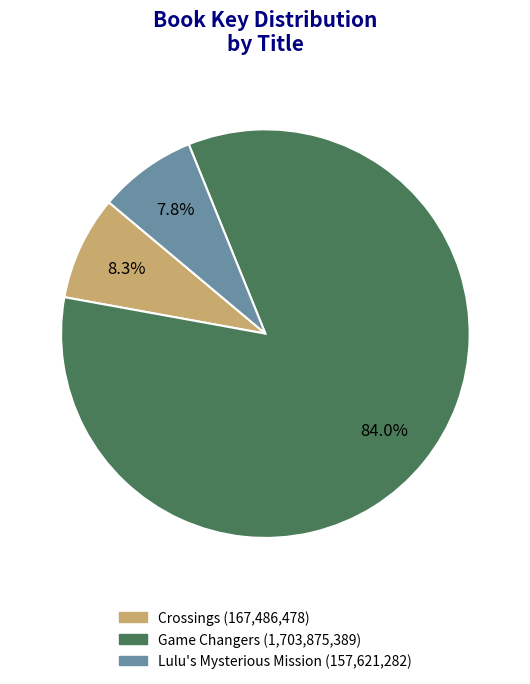

Which category has the biggest portion of the pie?

Game Changers (1,703,875,389)